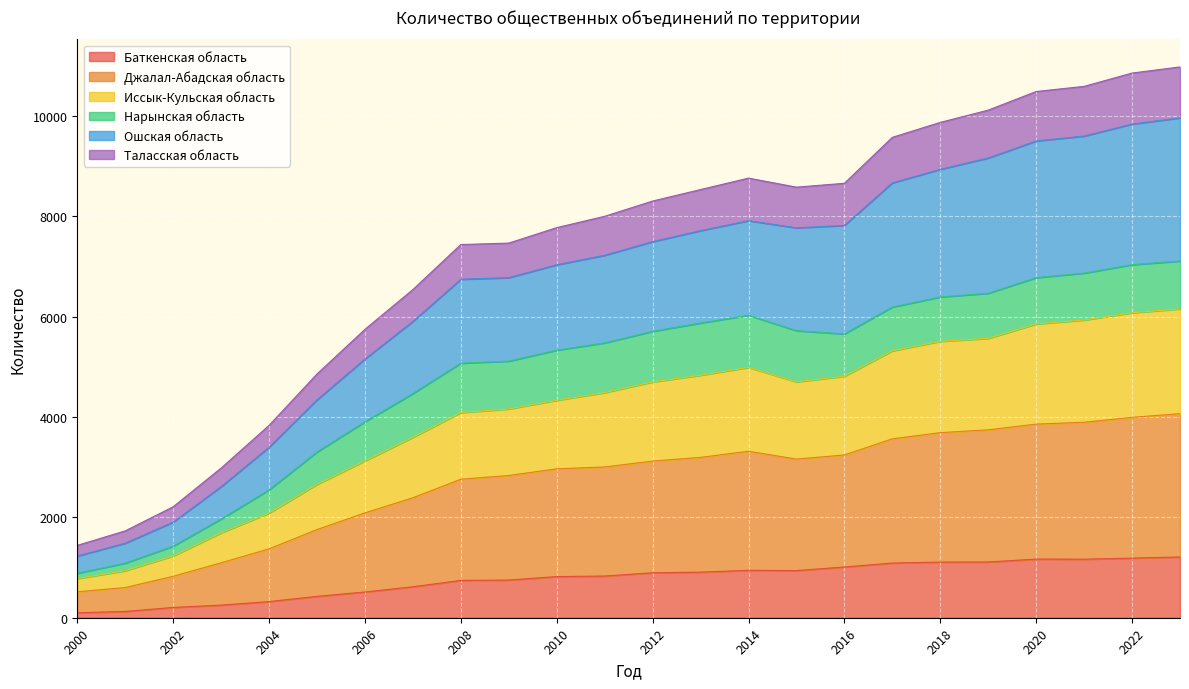

Which category has the lowest value across all series?

2000